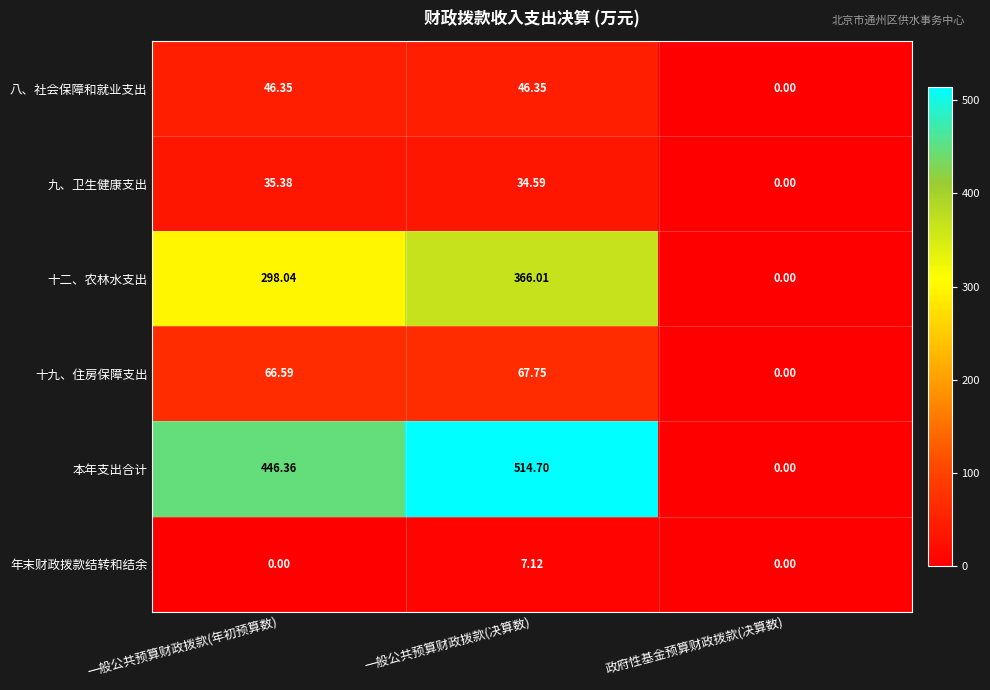

Where is 本年支出合计 nearest to the value 257?

一般公共预算财政拨款(年初预算数)